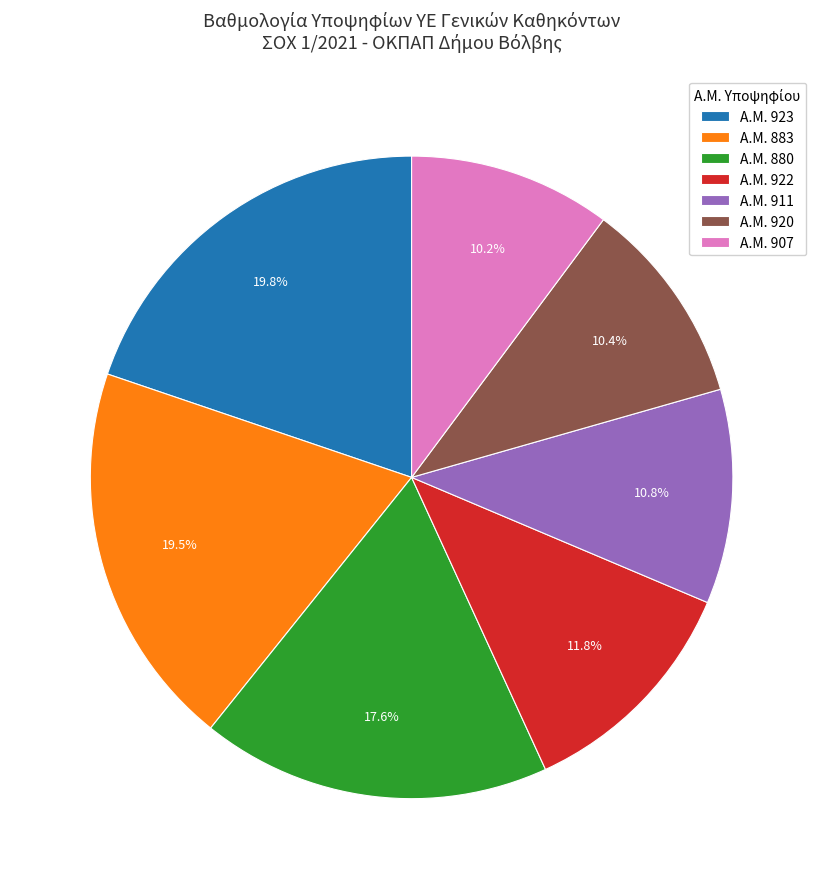

Combined, what portion of the pie is Α.Μ. 923 and Α.Μ. 880?

37.4%